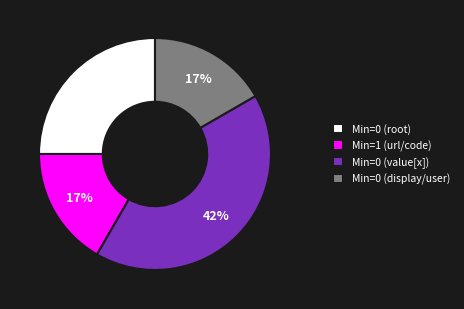

True or false: Min=0 (value[x]) accounts for 50% of the total.

False